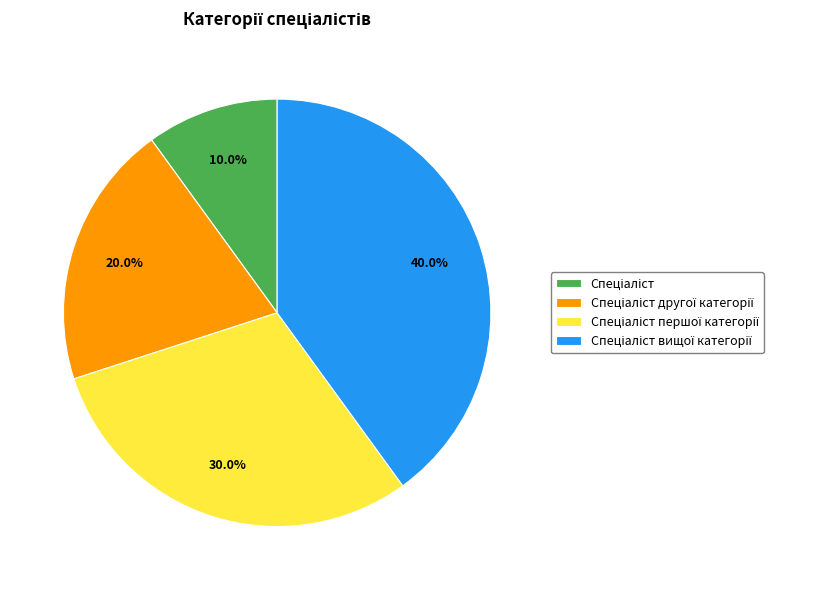

Does any single category account for the majority?

No